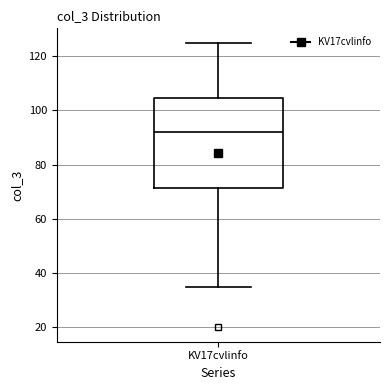

Where does the upper whisker of the box for KV17cvlinfo end on the y-axis? The values are not printed on the chart, so give them approximately, as read against the axis.

126